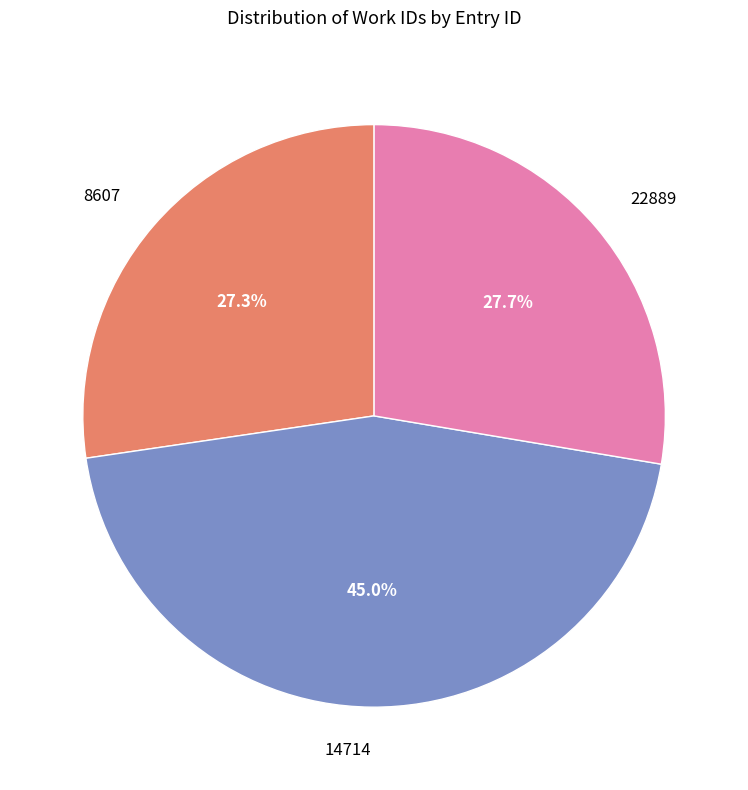

What percentage is the 22889 slice, to the nearest percent?

28%